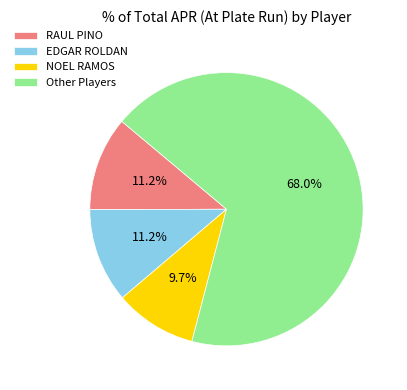

To the nearest percent, what is the difference between the largest and smallest slice percentages?

58%